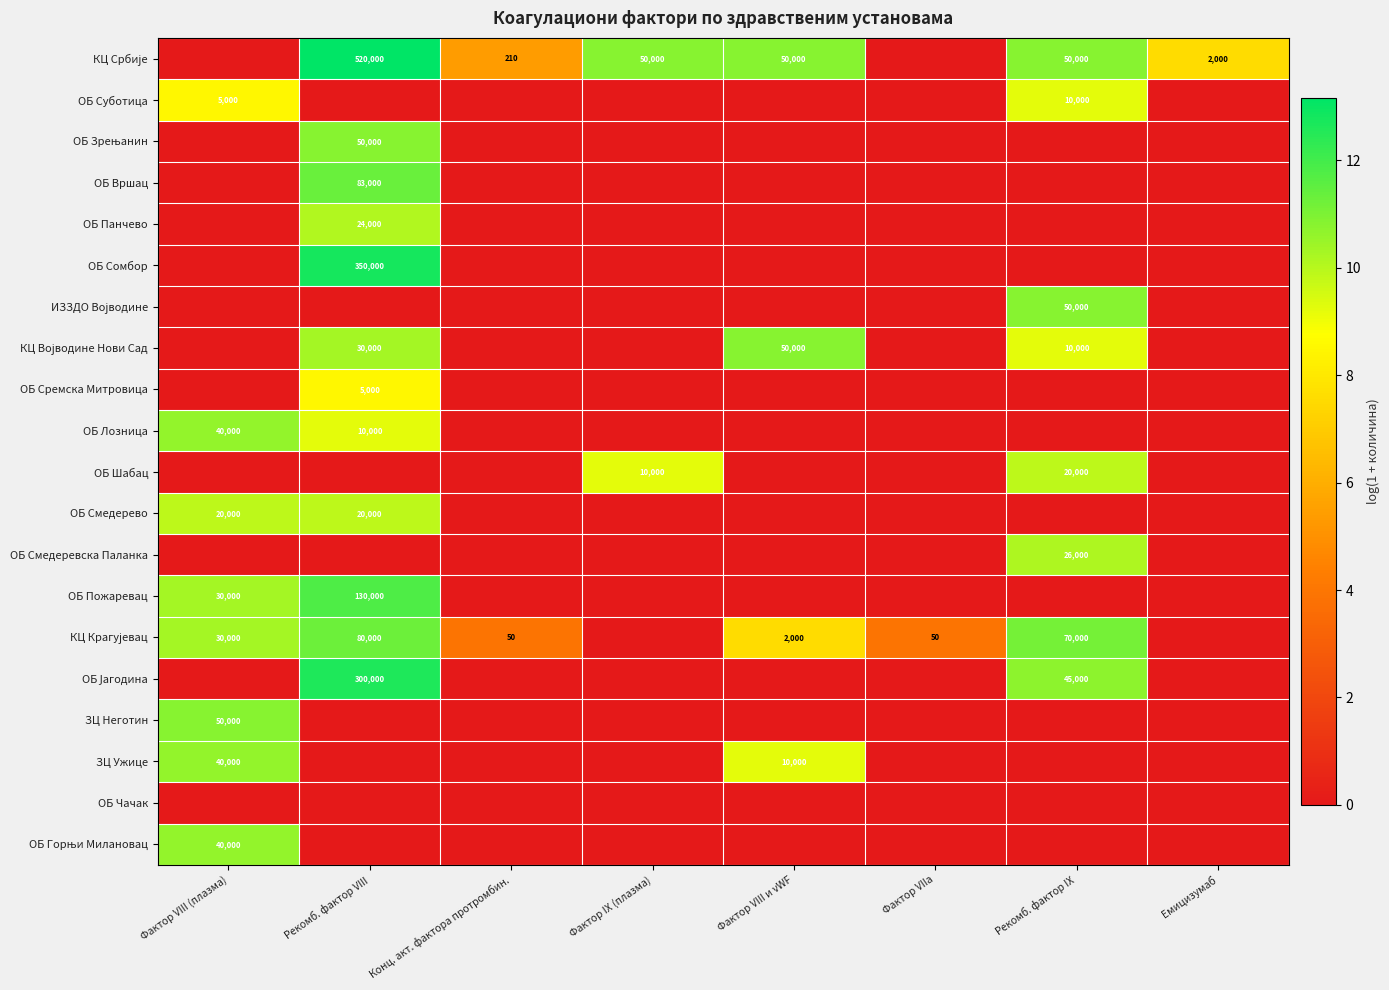

Which series has the largest total across all categories?

КЦ Србије